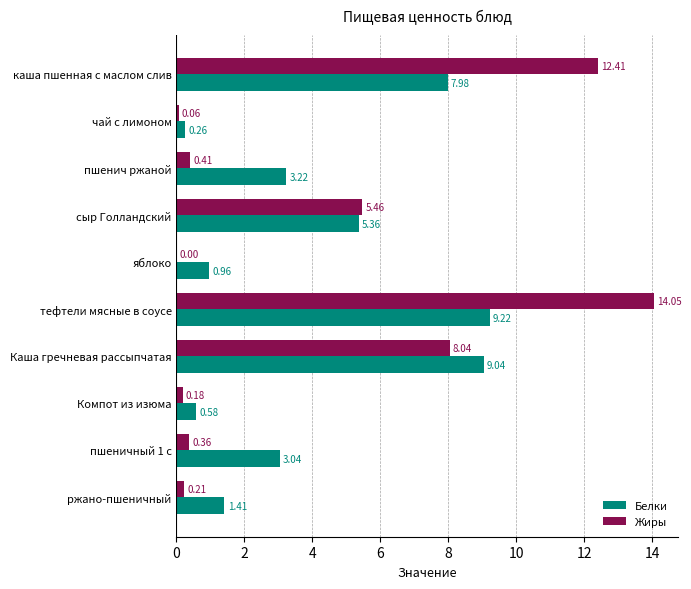

Is the value of Белки at Компот из изюма greater than the value of Жиры at каша пшенная с маслом слив?

No